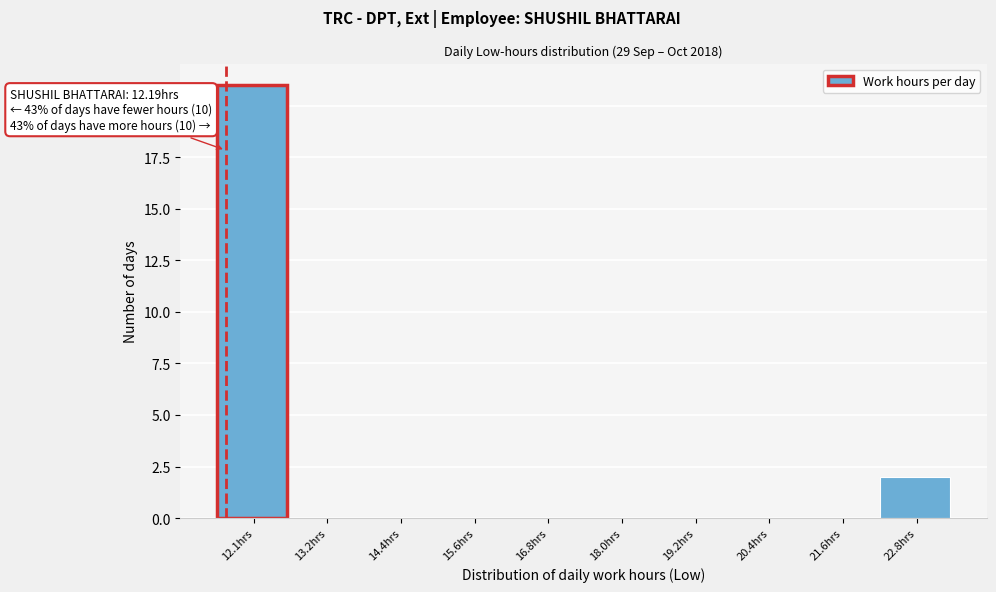

Reading left to right, what are all the values shown in this chart?

12.1hrs=21	13.2hrs=0	14.4hrs=0	15.6hrs=0	16.8hrs=0	18.0hrs=0	19.2hrs=0	20.4hrs=0	21.6hrs=0	22.8hrs=2